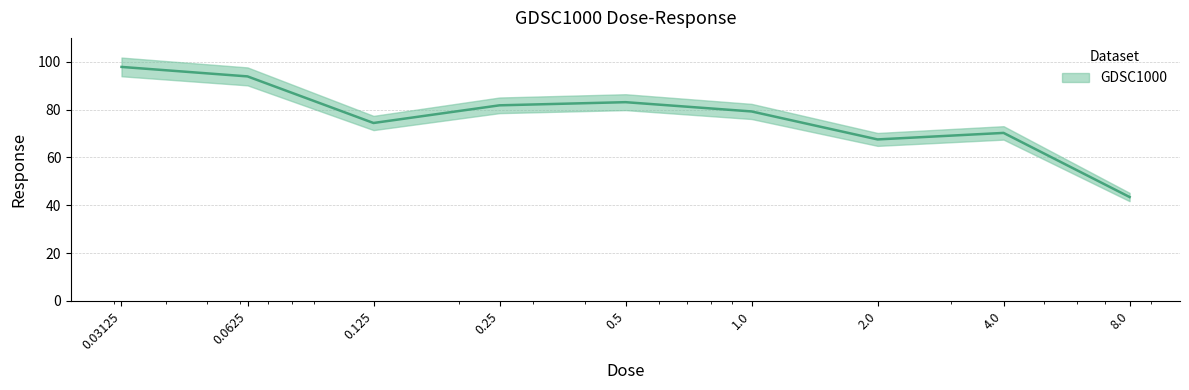

What is the change in value from 0.0625 to 1.0?

-14.7